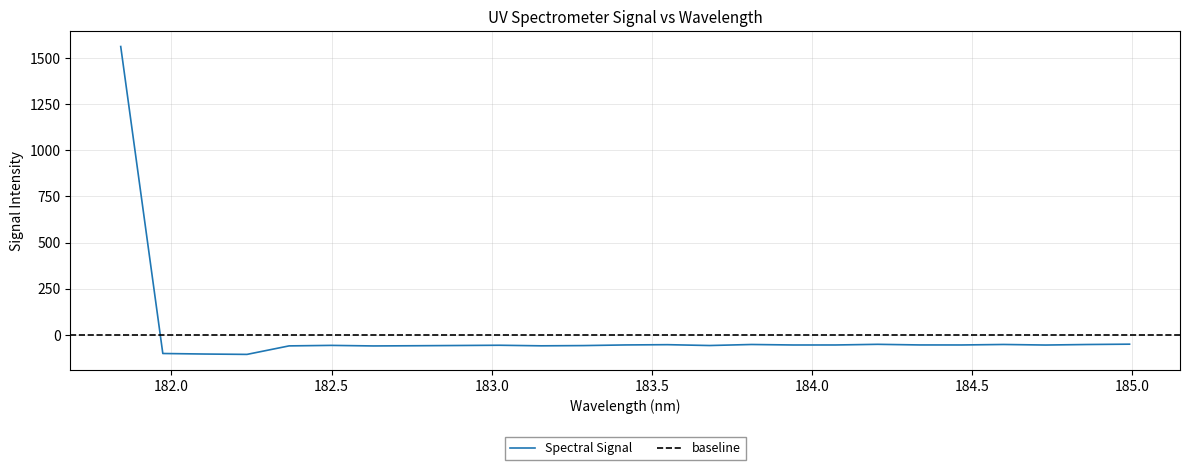

How many lines are shown in the chart?

1